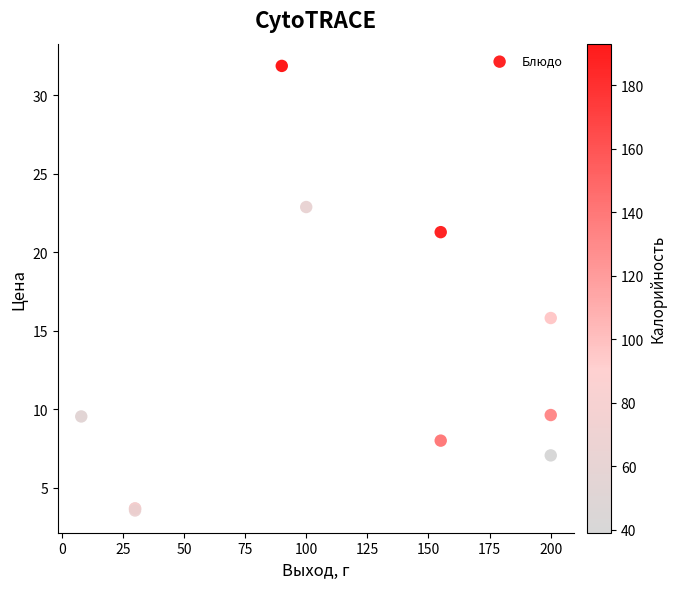

What Y value in the scatter plot is closest to 17?

15.8